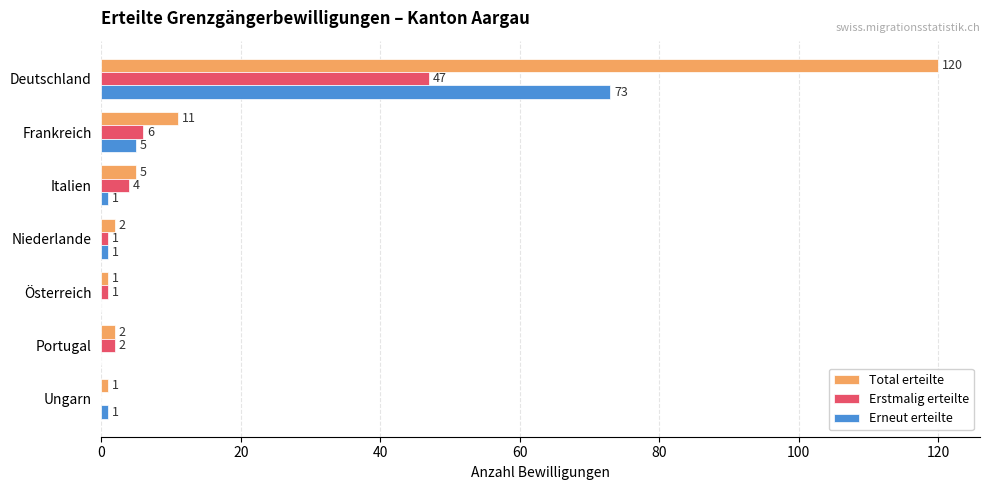

What is the average value of the Erstmalig erteilte series?

9